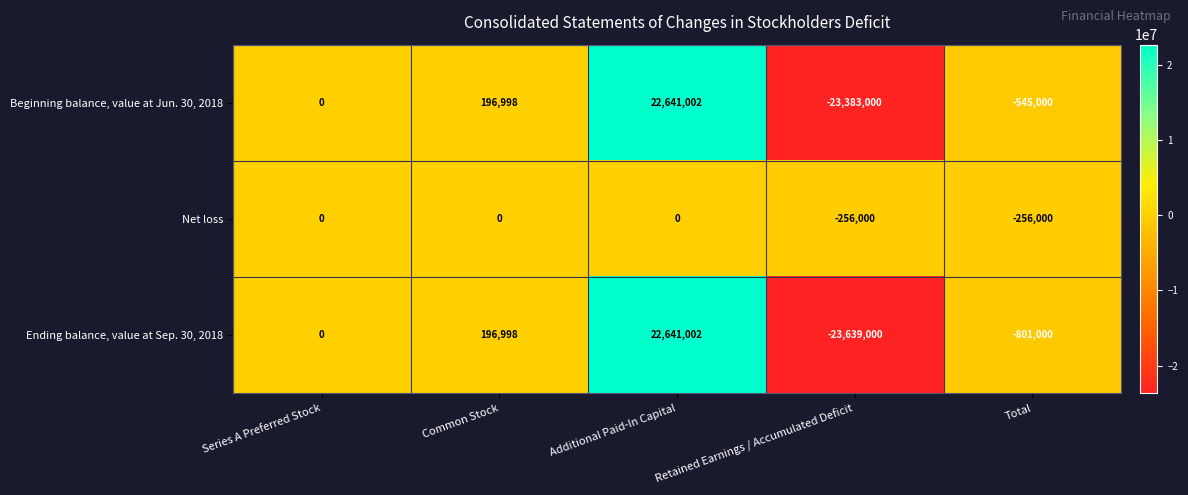

What is the smallest value displayed?

-23639000